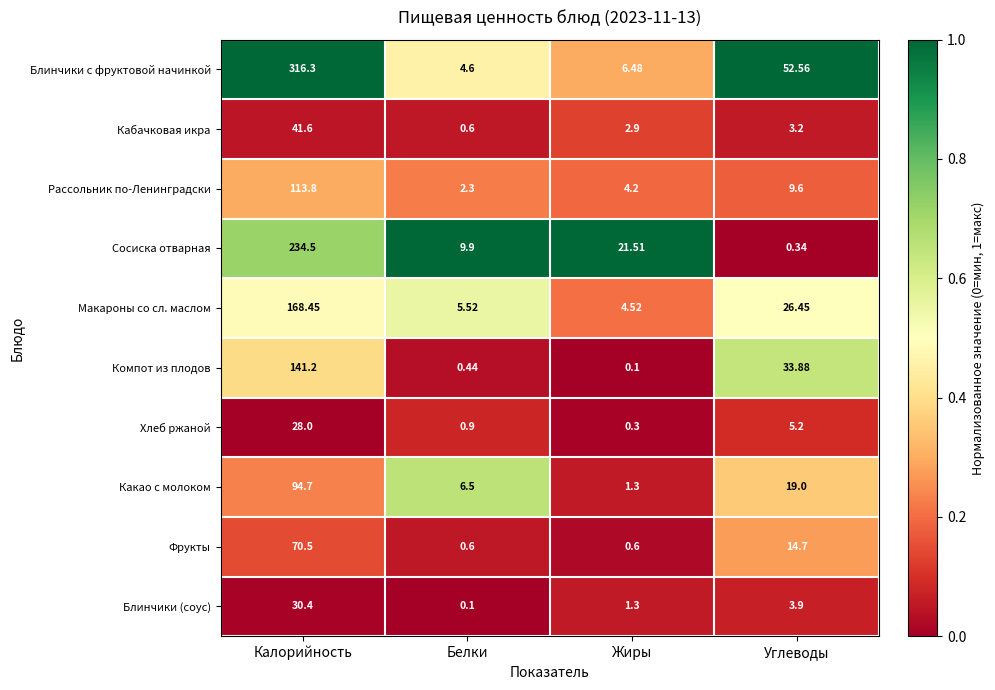

At Калорийность, list the series in order from largest to smallest.

Блинчики с фруктовой начинкой, Сосиска отварная, Макароны со сл. маслом, Компот из плодов, Рассольник по-Ленинградски, Какао с молоком, Фрукты, Кабачковая икра, Блинчики (соус), Хлеб ржаной